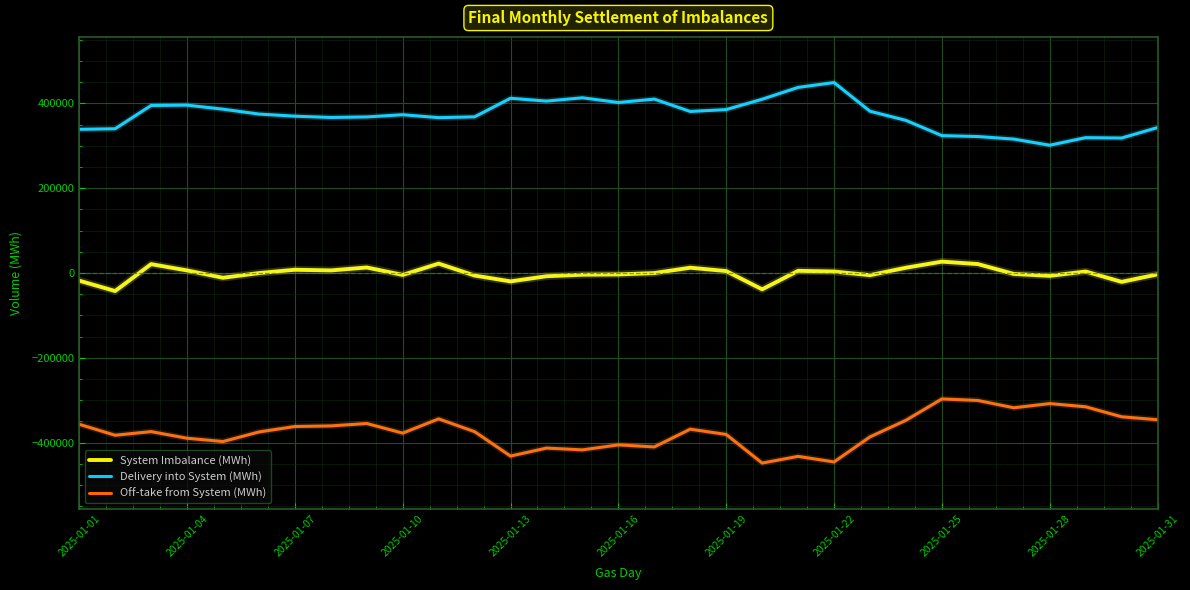

What is the lowest value of the Delivery into System (MWh) series?

301241.8